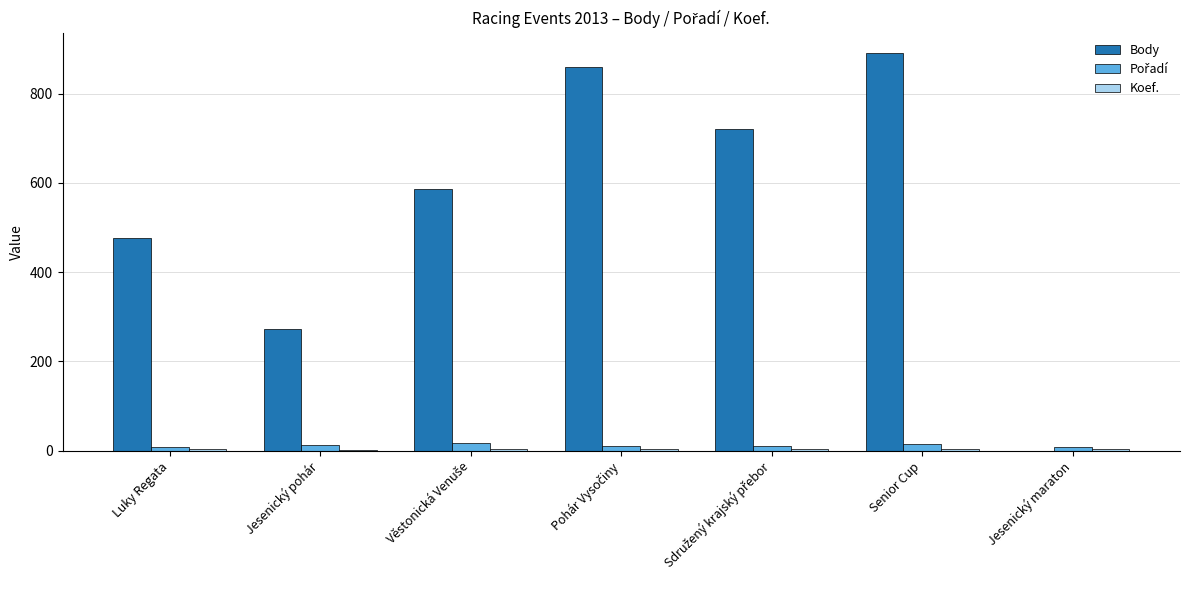

What is the maximum value for Body?

892